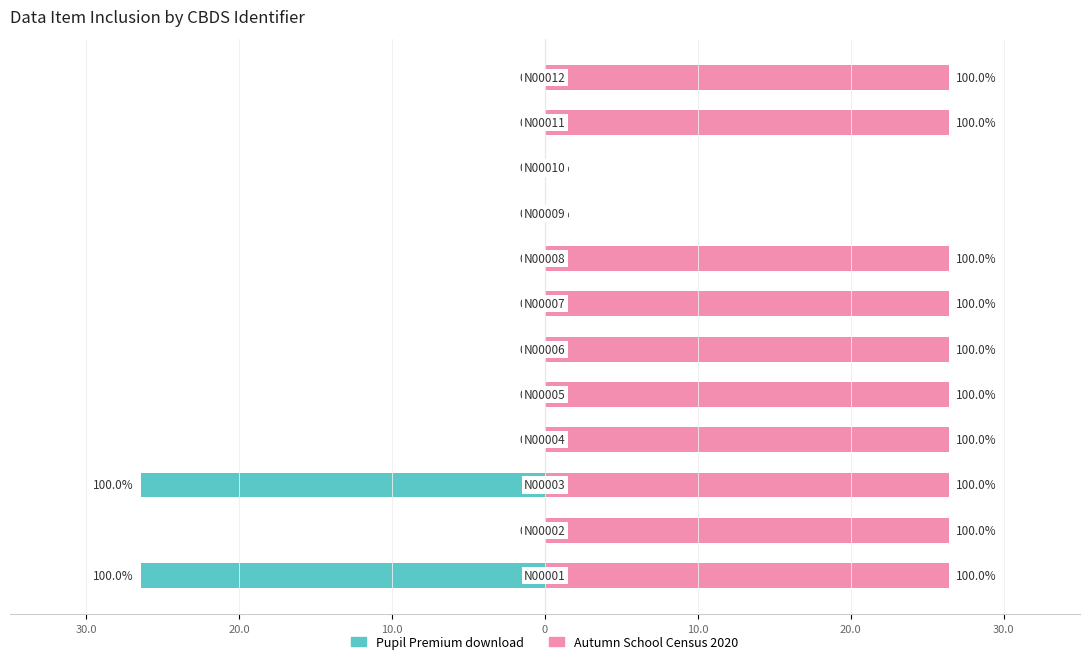

What is the difference between the second highest and minimum values in the Autumn School Census 2020 series?

1